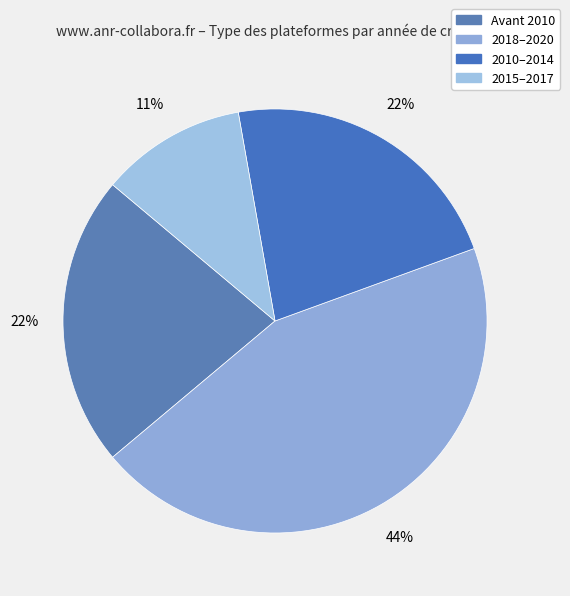

How many segments does this pie chart have?

4